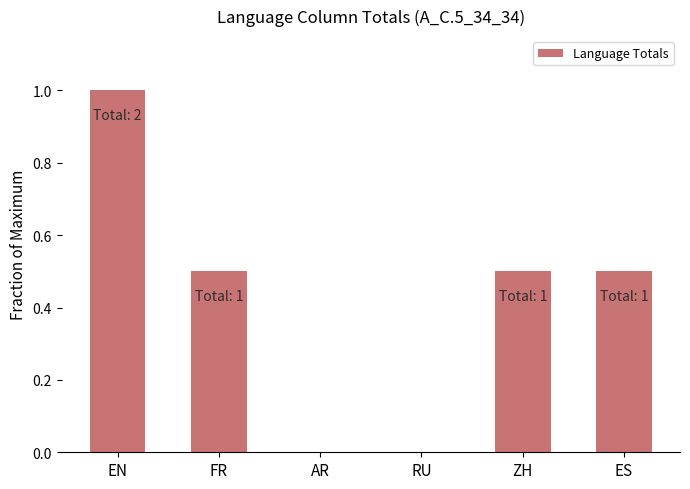

The chart shows a value of 1.0 at EN. True or false?

True